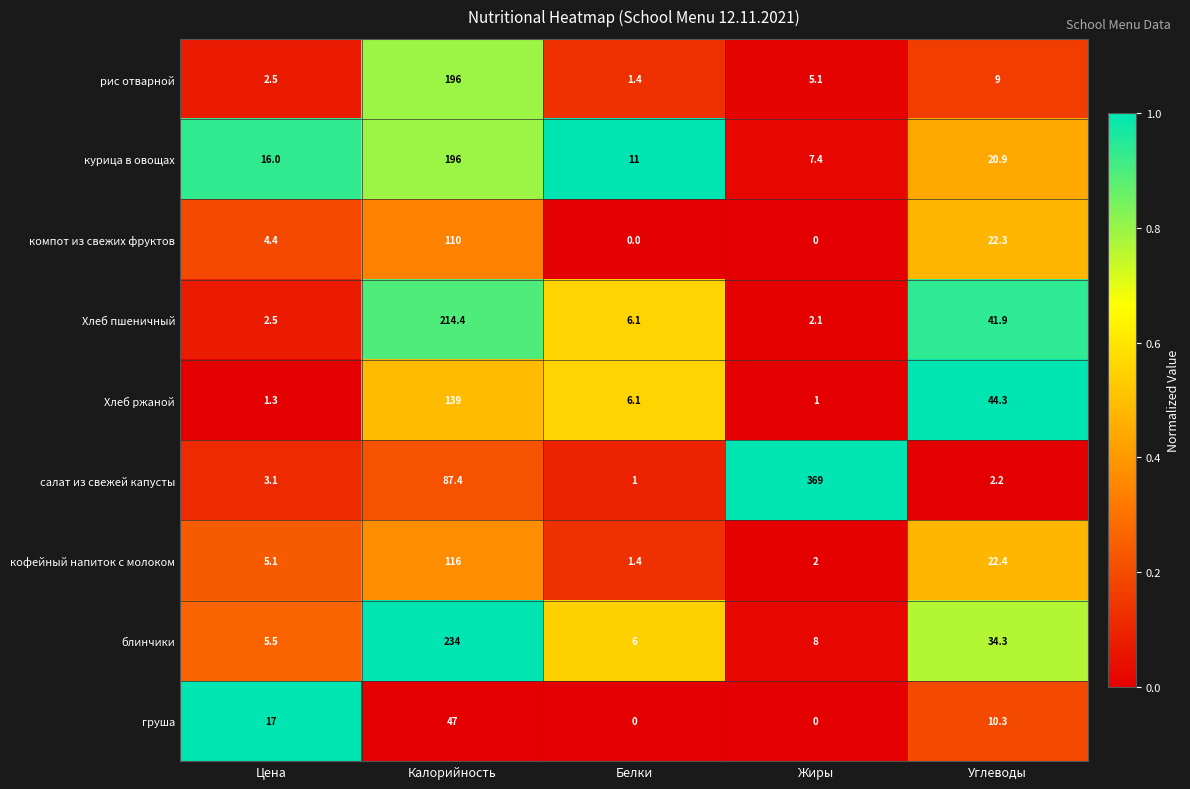

What is the sum of all Хлеб пшеничный values?

267.0